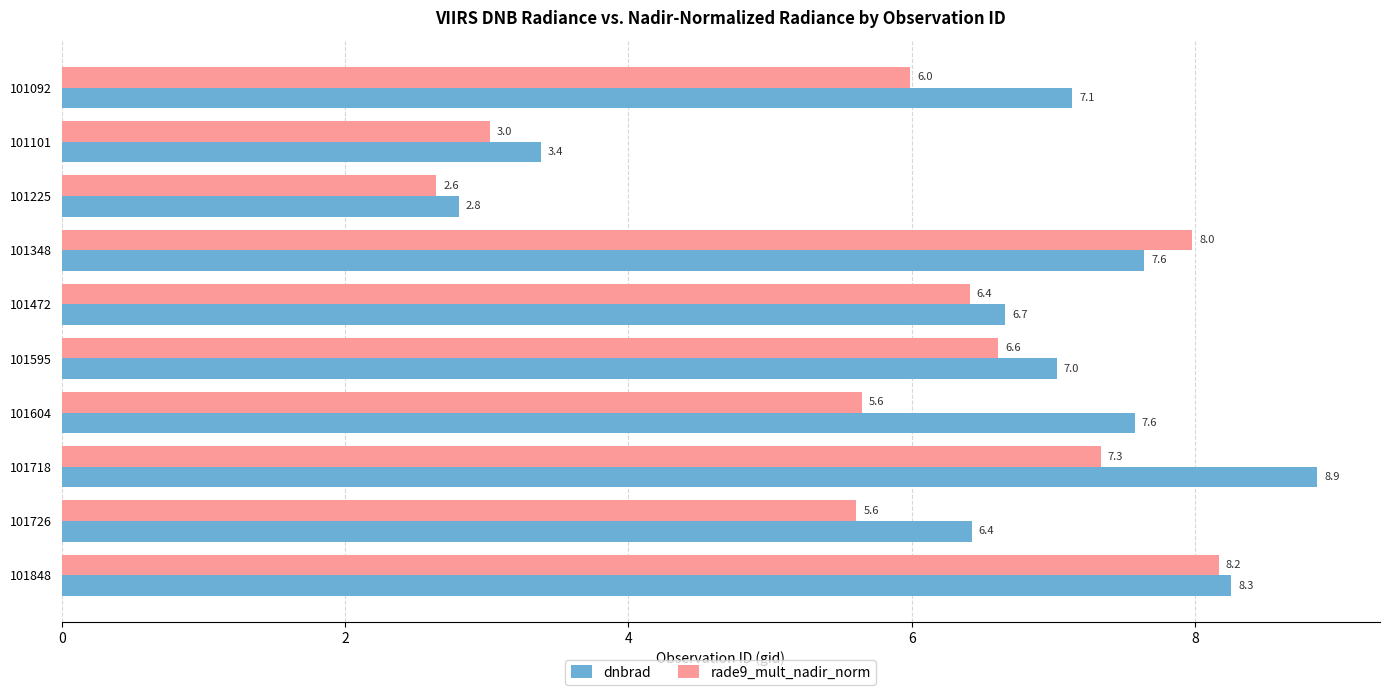

At which category does the chart reach its peak across all series?

101718